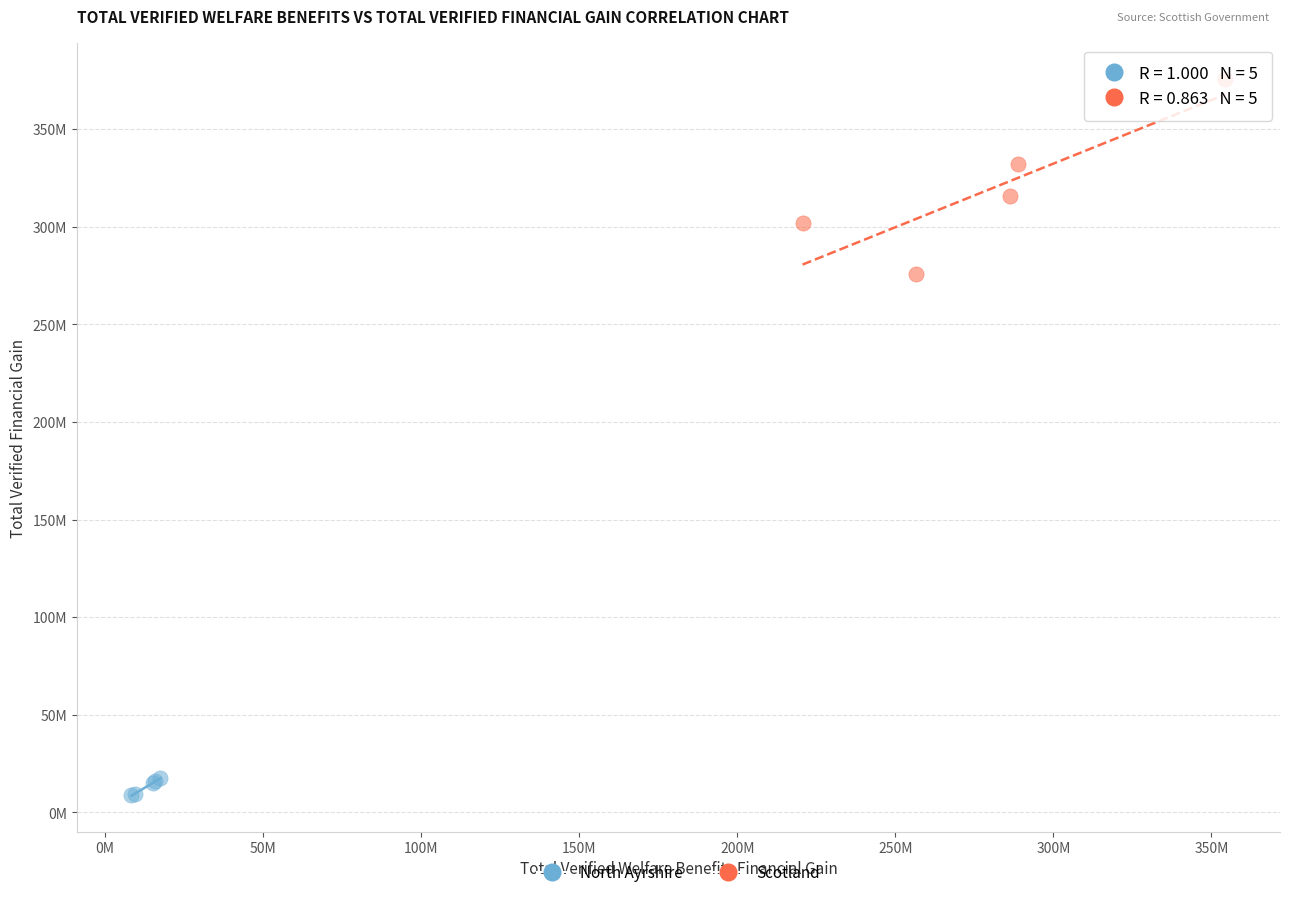

What are all the series names shown in the legend?

North Ayrshire, Scotland